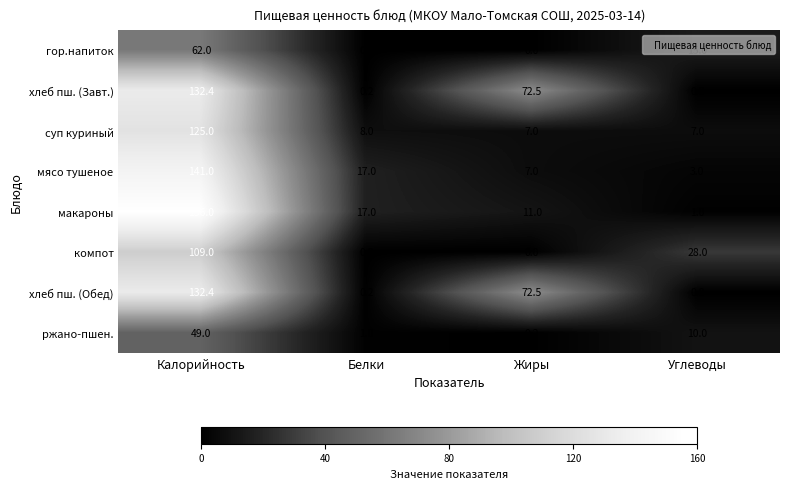

At how many categories does at least one series exceed 148?

1